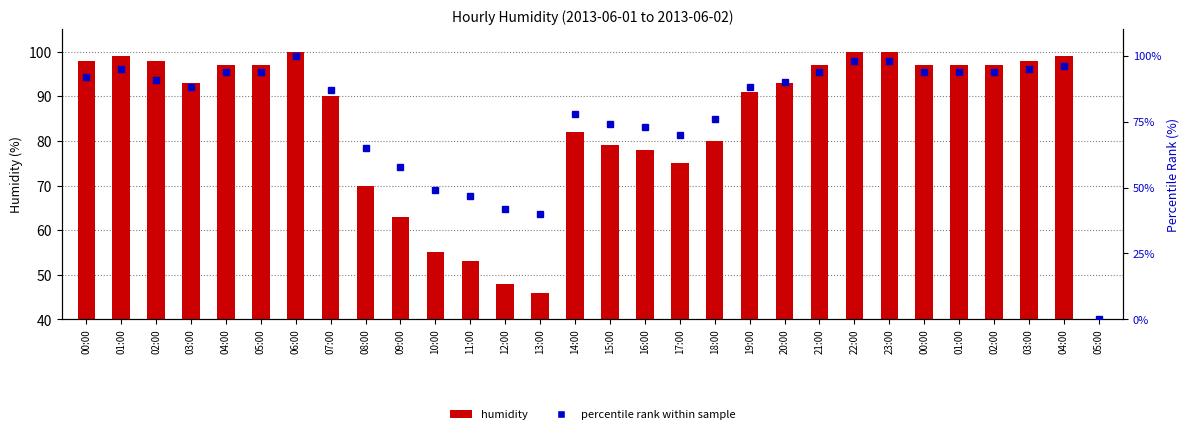

Which series has the largest total across all categories?

humidity